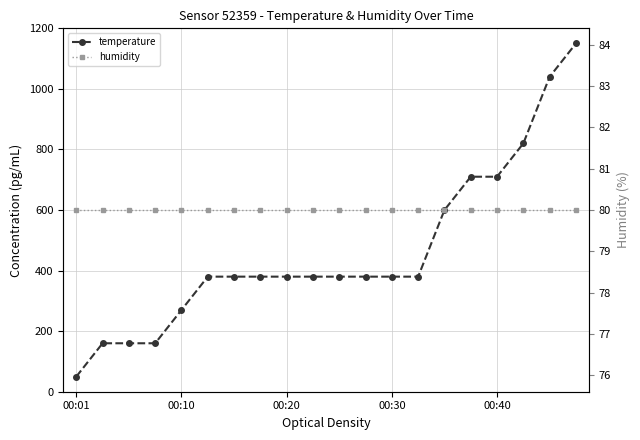

How many values in the temperature series are below 379?

5